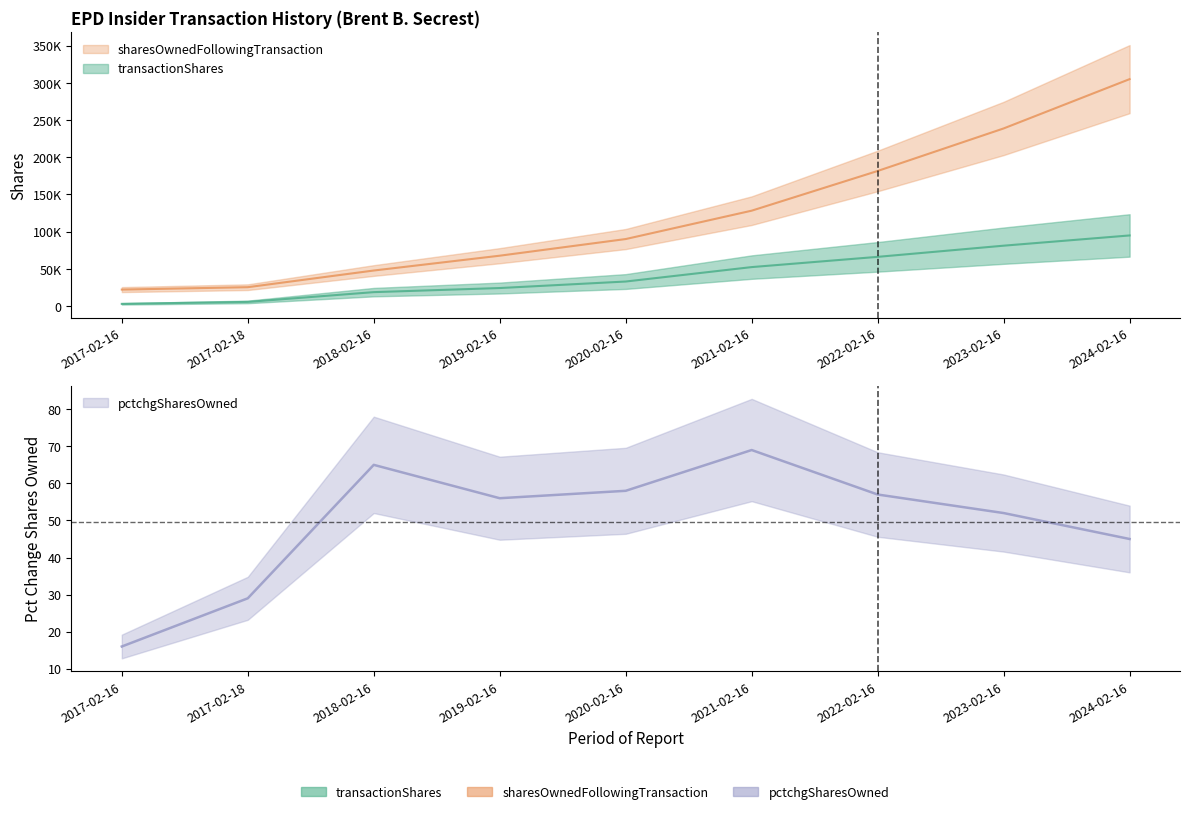

What value does the sharesOwnedFollowingTransaction series have at 2023-02-16, to the nearest 10?

238660